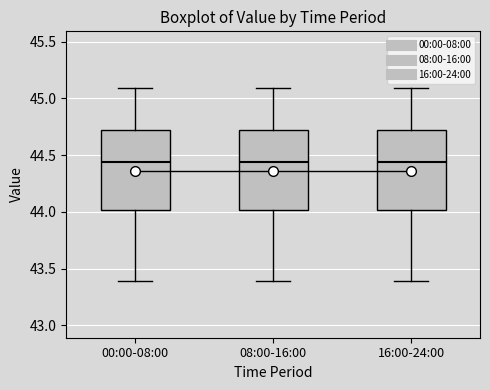

Reading left to right, read every box against the y-axis: the position of its median line, the range the box covers, and the ends of its whiskers. The values are not printed on the chart, so give them approximately, as read against the axis.

00:00-08:00: median 44.45, box 44.00 to 44.70, whiskers 43.40 to 45.10
08:00-16:00: median 44.45, box 44.00 to 44.70, whiskers 43.40 to 45.10
16:00-24:00: median 44.45, box 44.00 to 44.70, whiskers 43.40 to 45.10